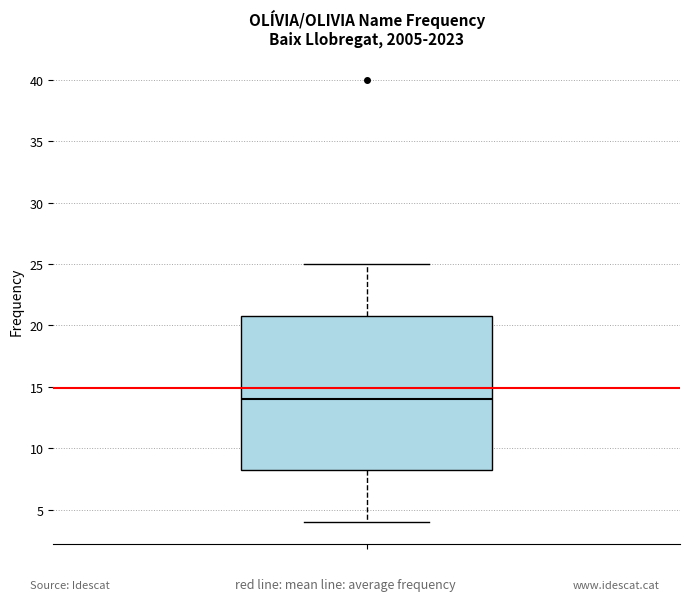

Where is the upper edge of the box on the y-axis? The values are not printed on the chart, so give them approximately, as read against the axis.

21.0